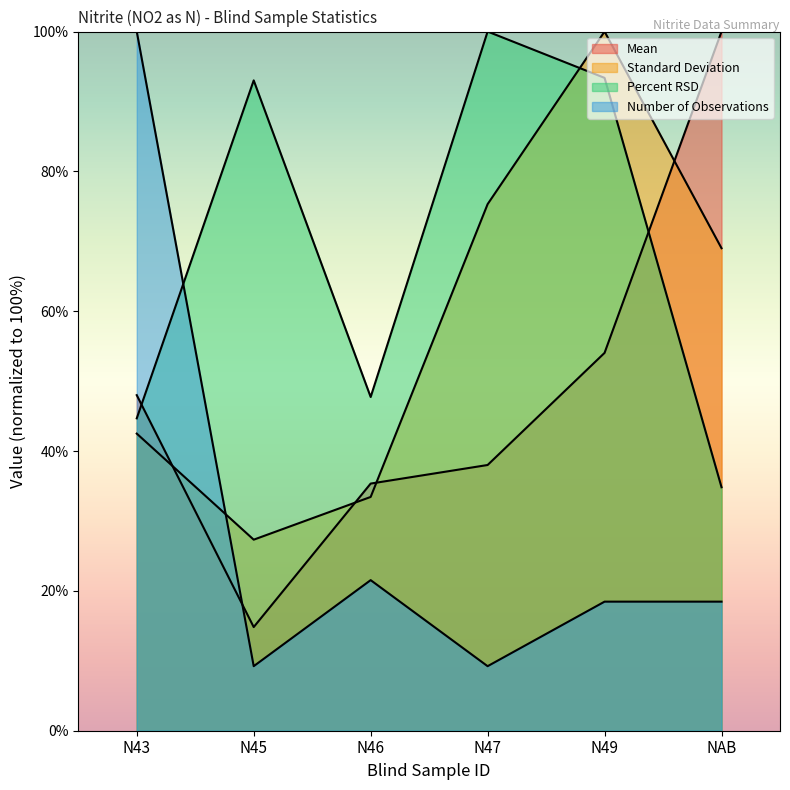

Which category has the highest value in the Percent RSD series?

N47